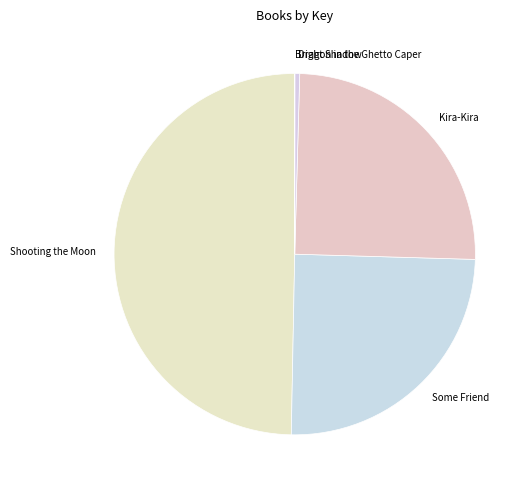

Does Some Friend represent more than half of the total?

No